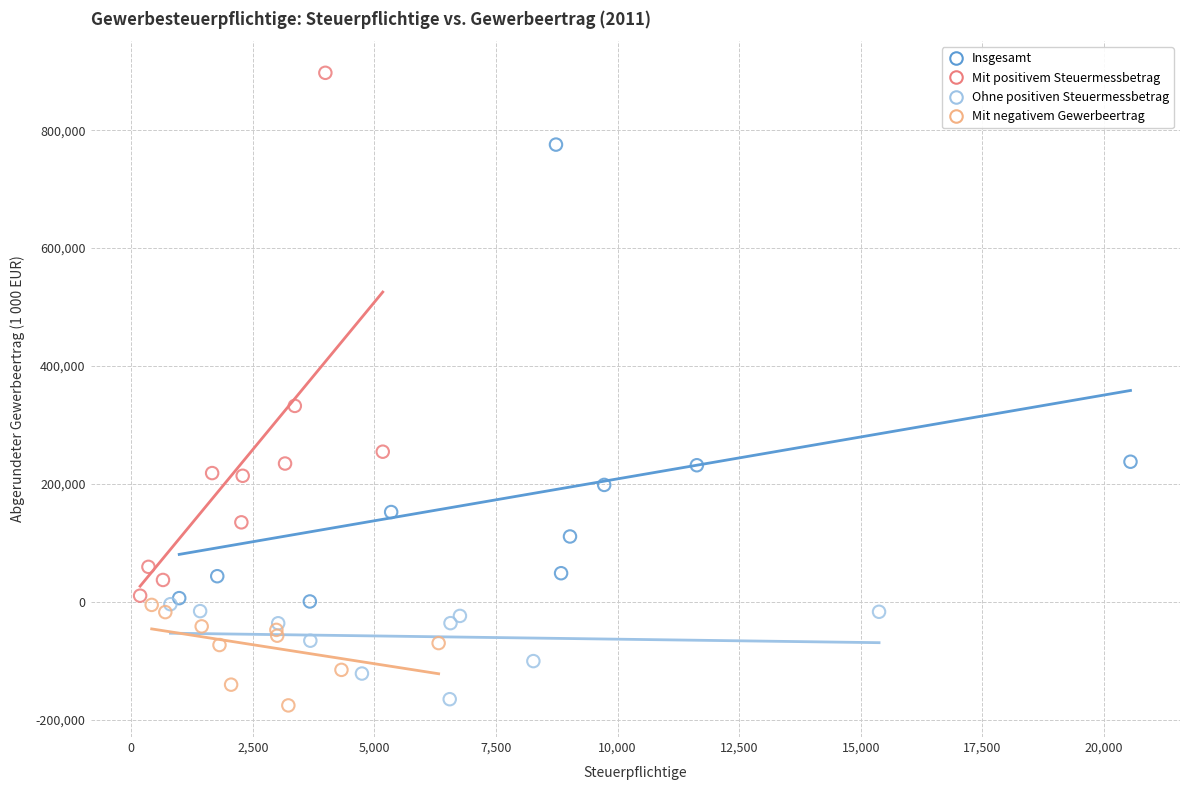

Which series reaches the maximum Y coordinate?

Mit positivem Steuermessbetrag